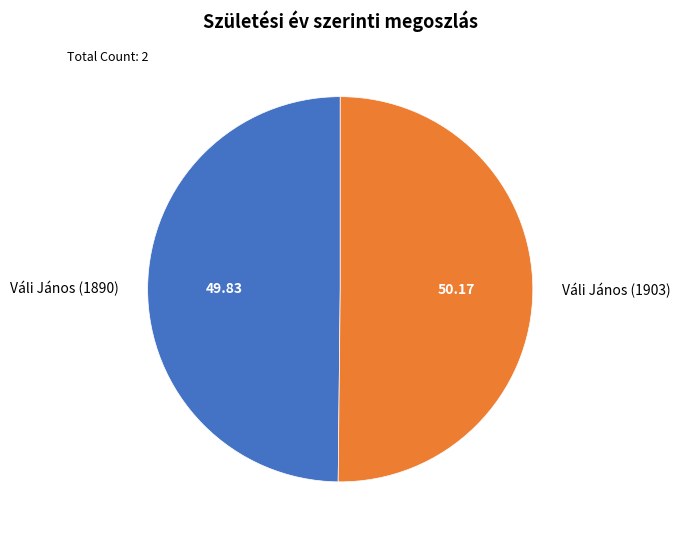

What is the ratio of the value at Váli János (1903) to the value at Váli János (1890)?

1.0